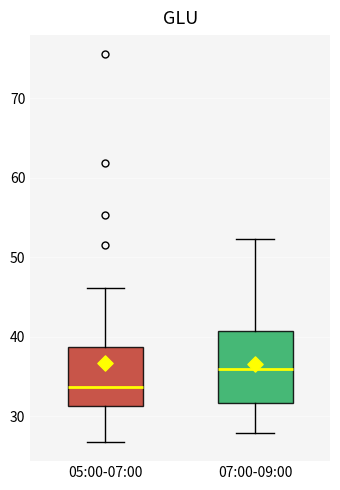

Reading left to right, read every box against the y-axis: the position of its median line, the range the box covers, and the ends of its whiskers. The values are not printed on the chart, so give them approximately, as read against the axis.

05:00-07:00: median 34, box 31 to 39, whiskers 27 to 46
07:00-09:00: median 36, box 32 to 41, whiskers 28 to 52